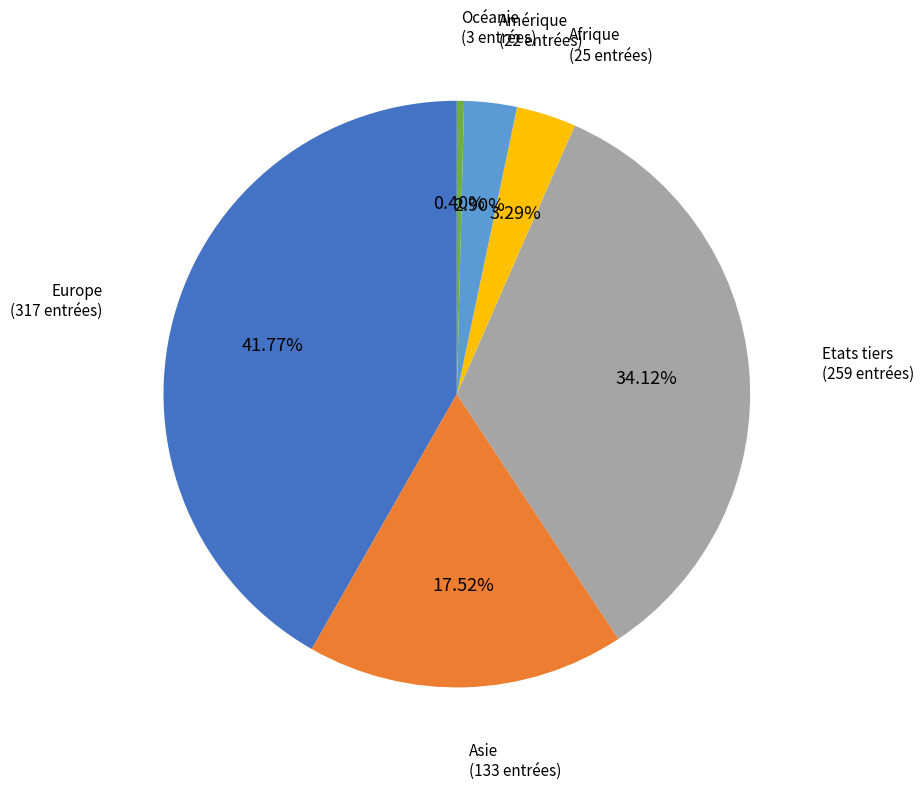

Which slice is the largest?

Europe